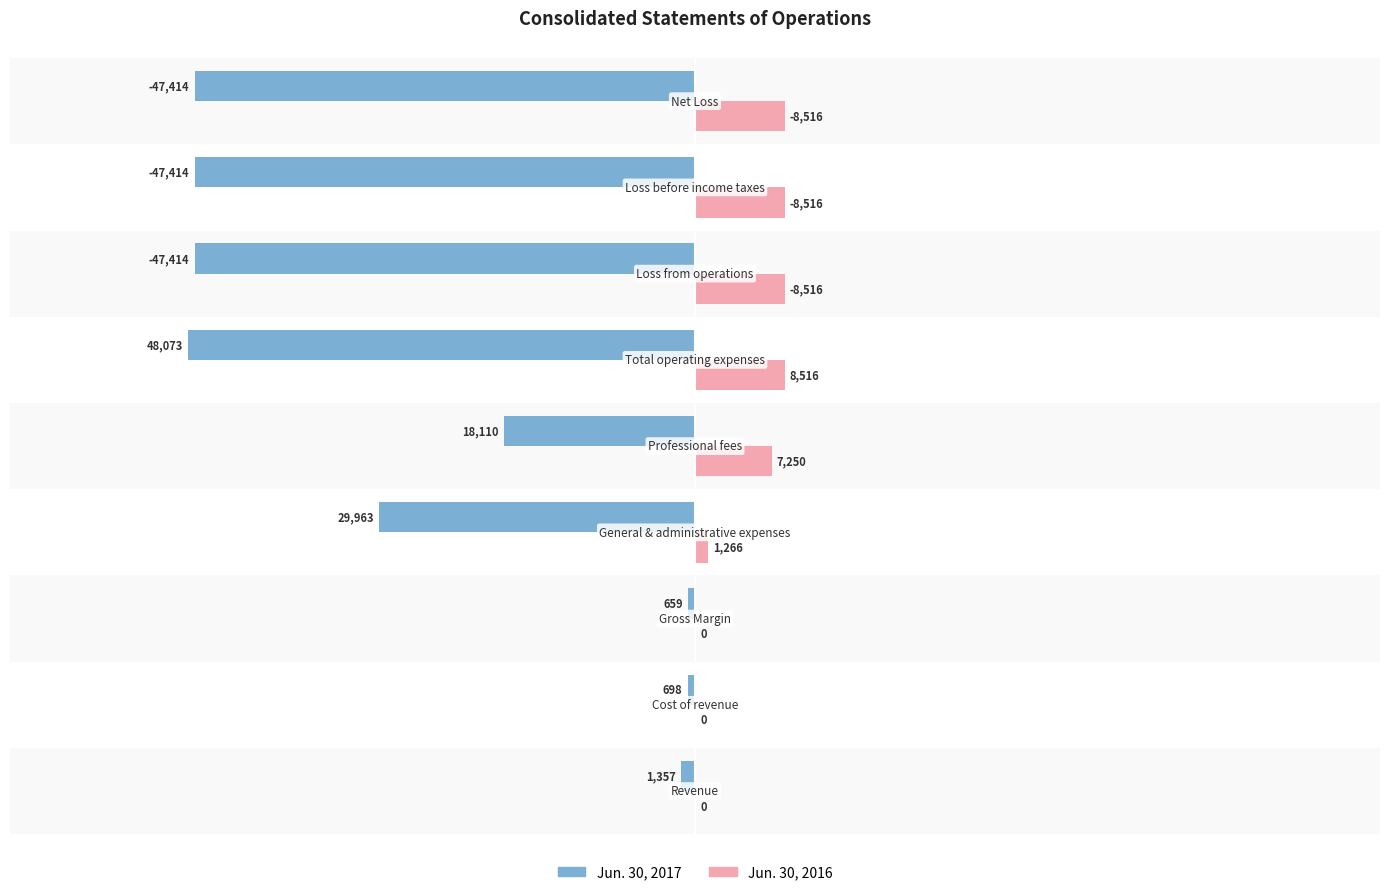

What is the sum of all Jun. 30, 2017 values?

-241102